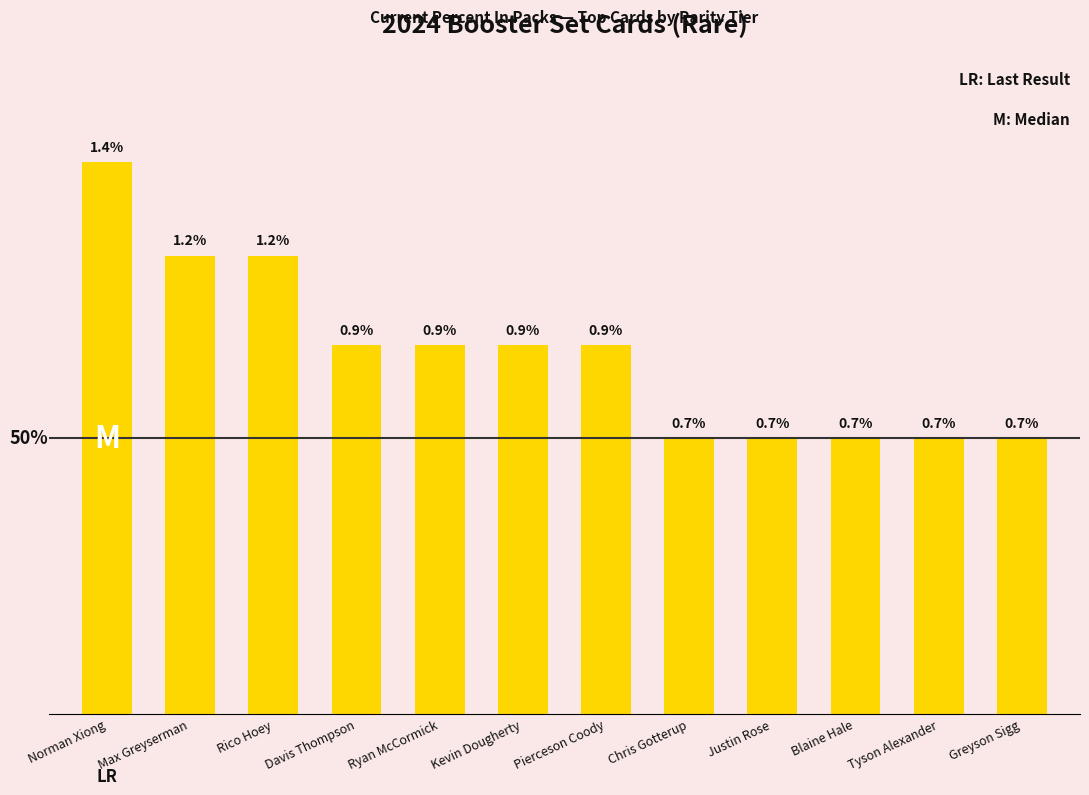

At which category does the chart reach its peak across all series?

Norman Xiong